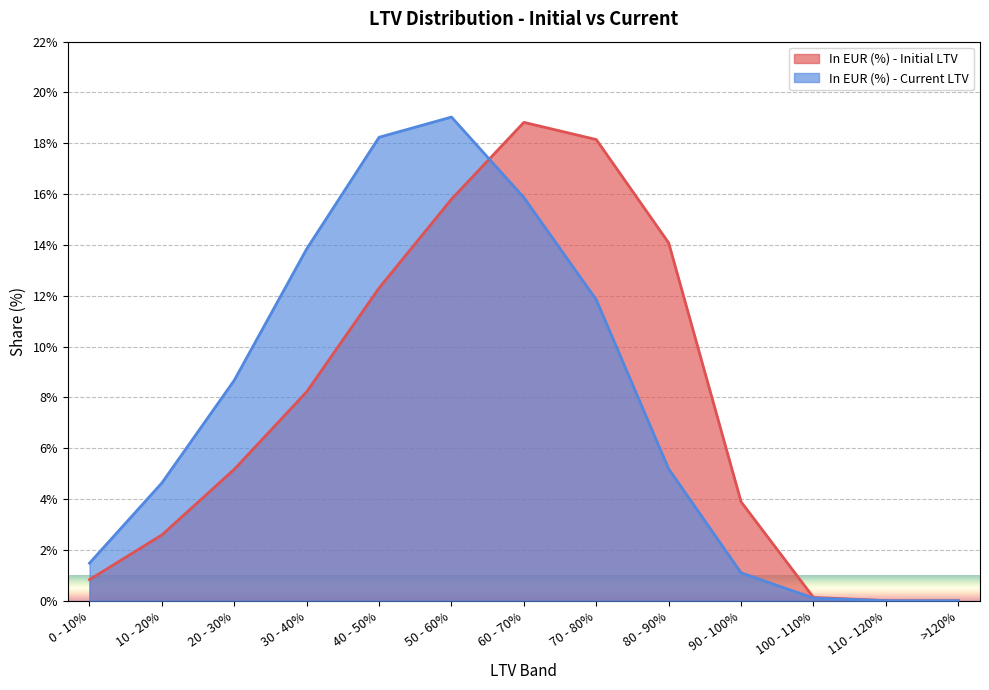

What is the approximate value of In EUR (%) - Initial LTV at 30 - 40%?

8.2